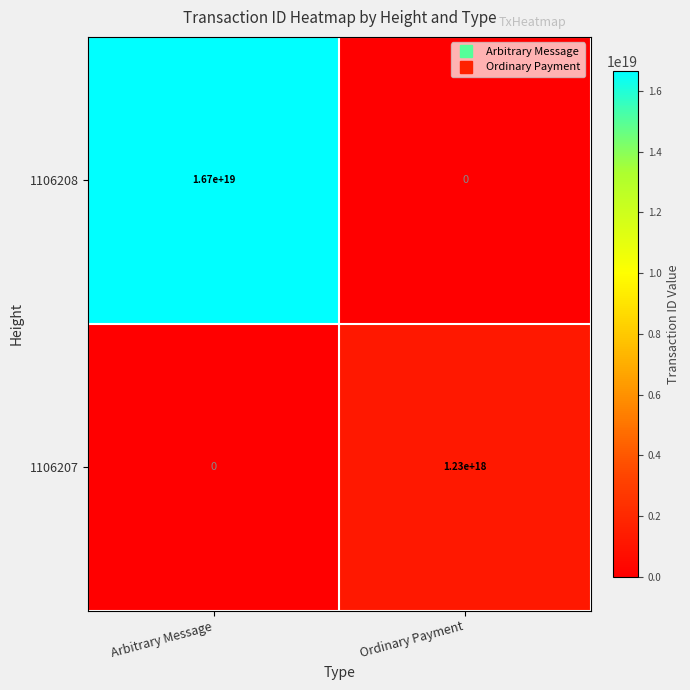

Is it true that 1106207 equals 1230000000000000000 at Ordinary Payment?

True